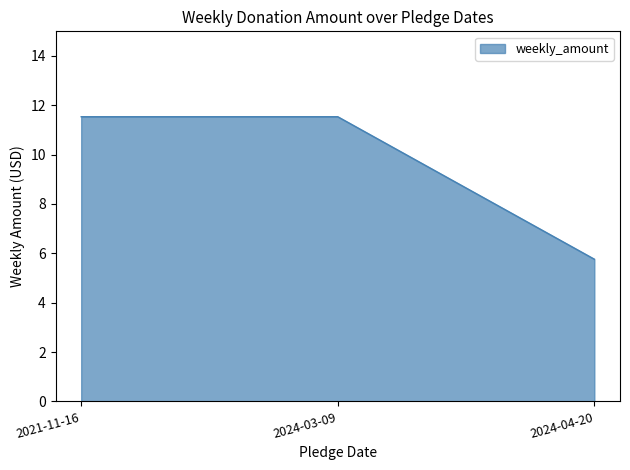

What is the change in value from 2024-03-09 to 2024-04-20?

-5.8